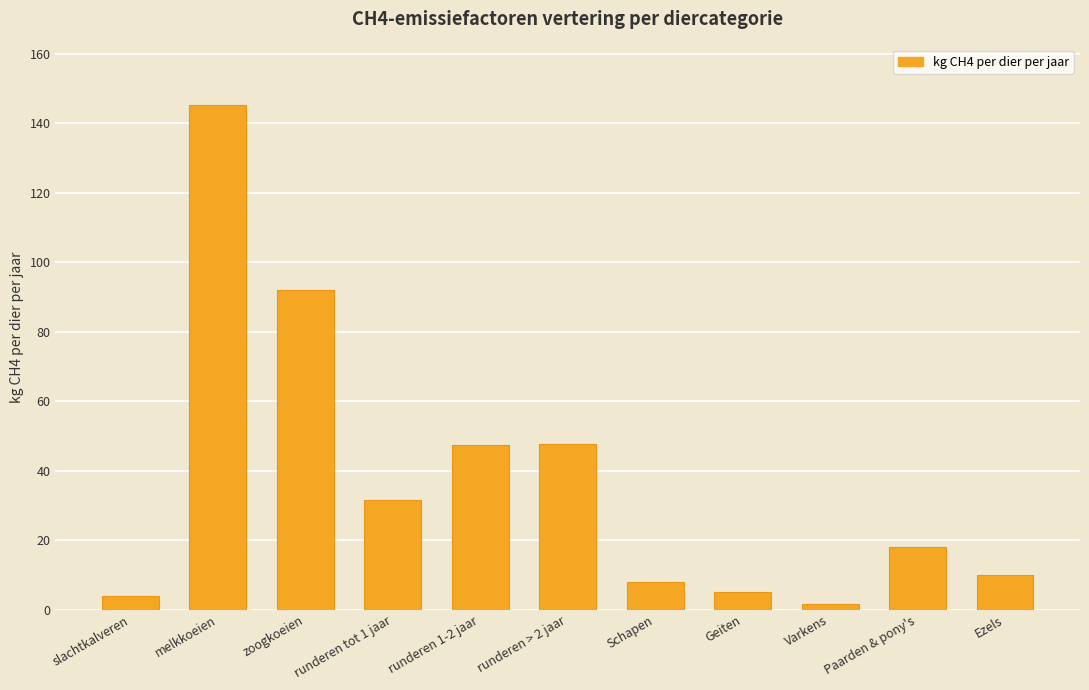

What is the label of the 11th bar from the right?

slachtkalveren